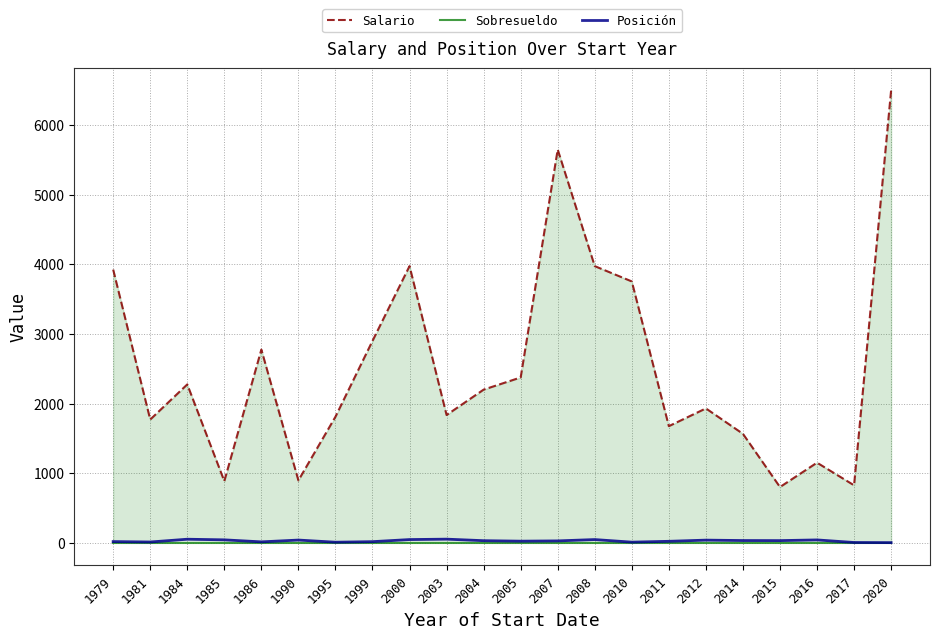

The Salario series shows 825 at 2017. True or false?

True